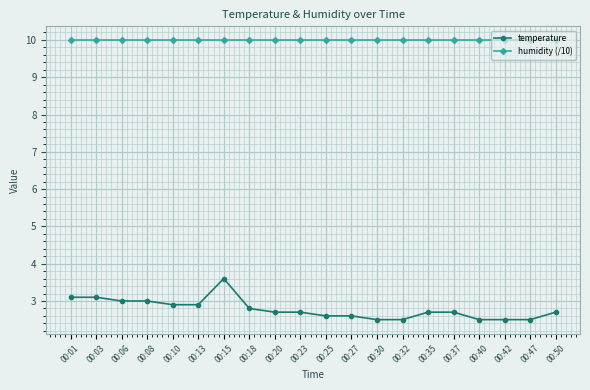

What is the minimum value for temperature?

2.5